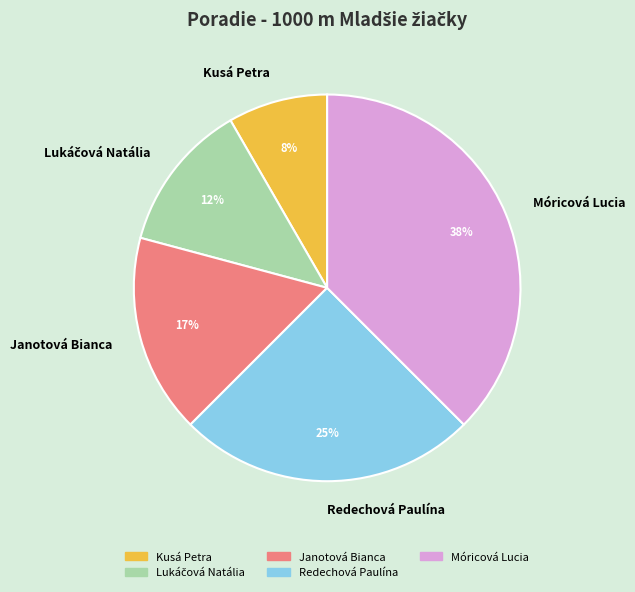

What percentage is the Janotová Bianca slice, to the nearest percent?

17%